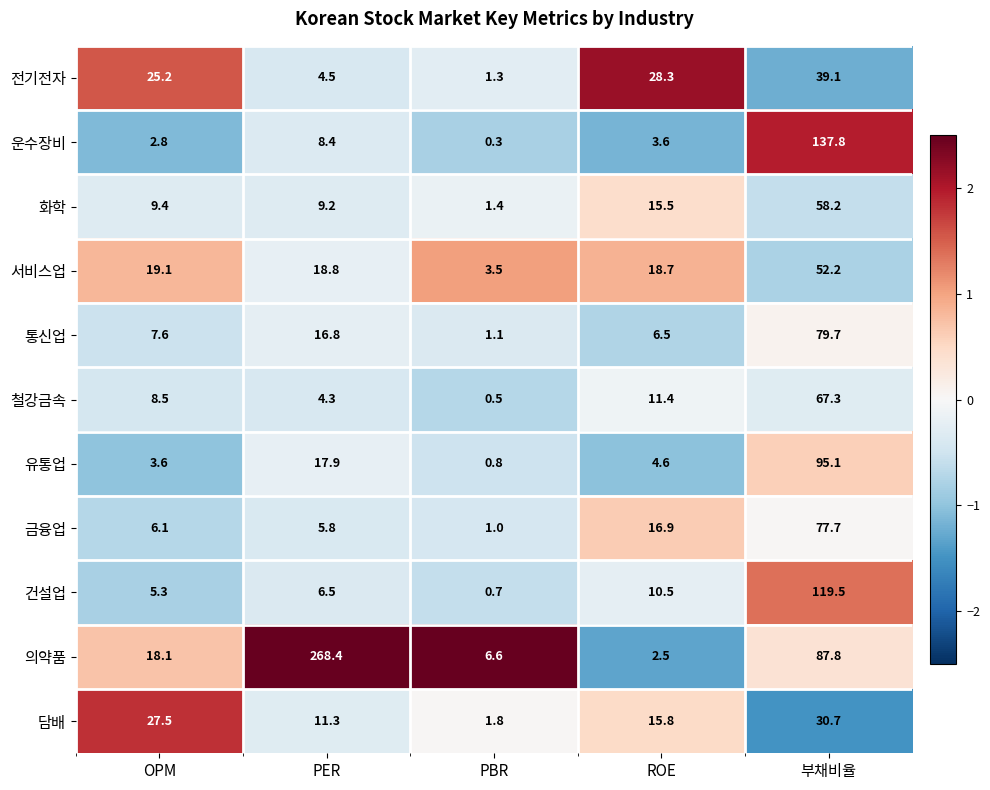

At which category does the chart reach its minimum across all series?

PBR